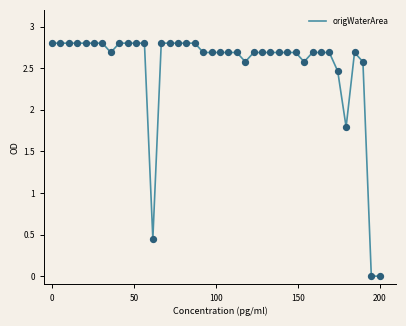

What is the greatest value displayed?

2.8